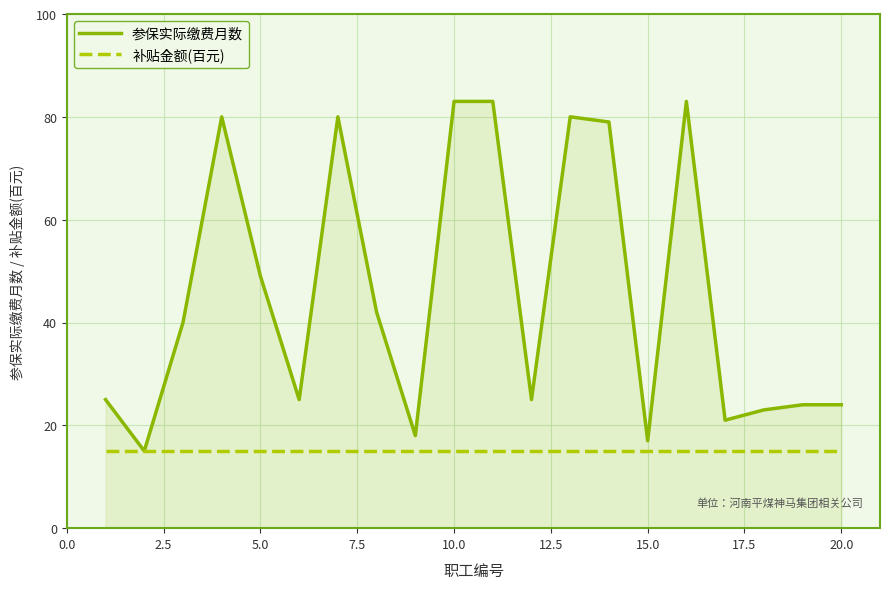

Which series has the largest range (max minus min)?

参保实际缴费月数